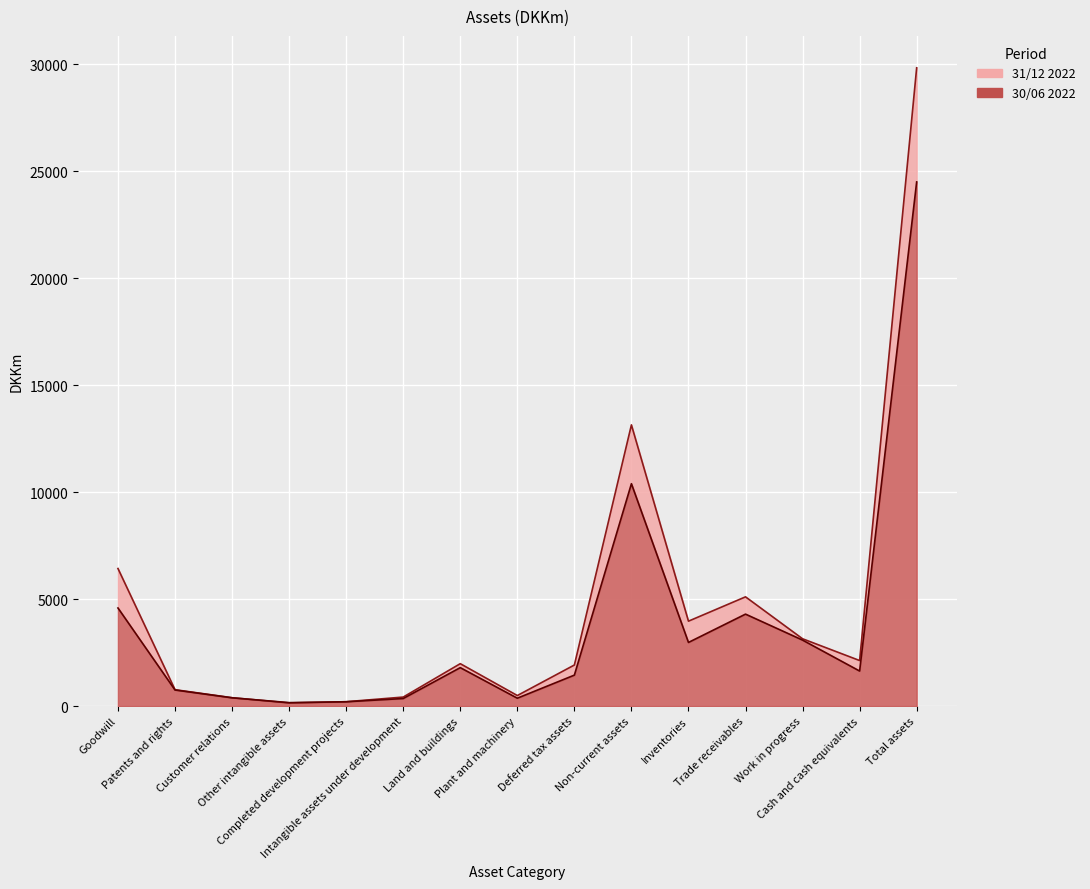

What is the difference between the 31/12 2022 values at Completed development projects and Plant and machinery?

289